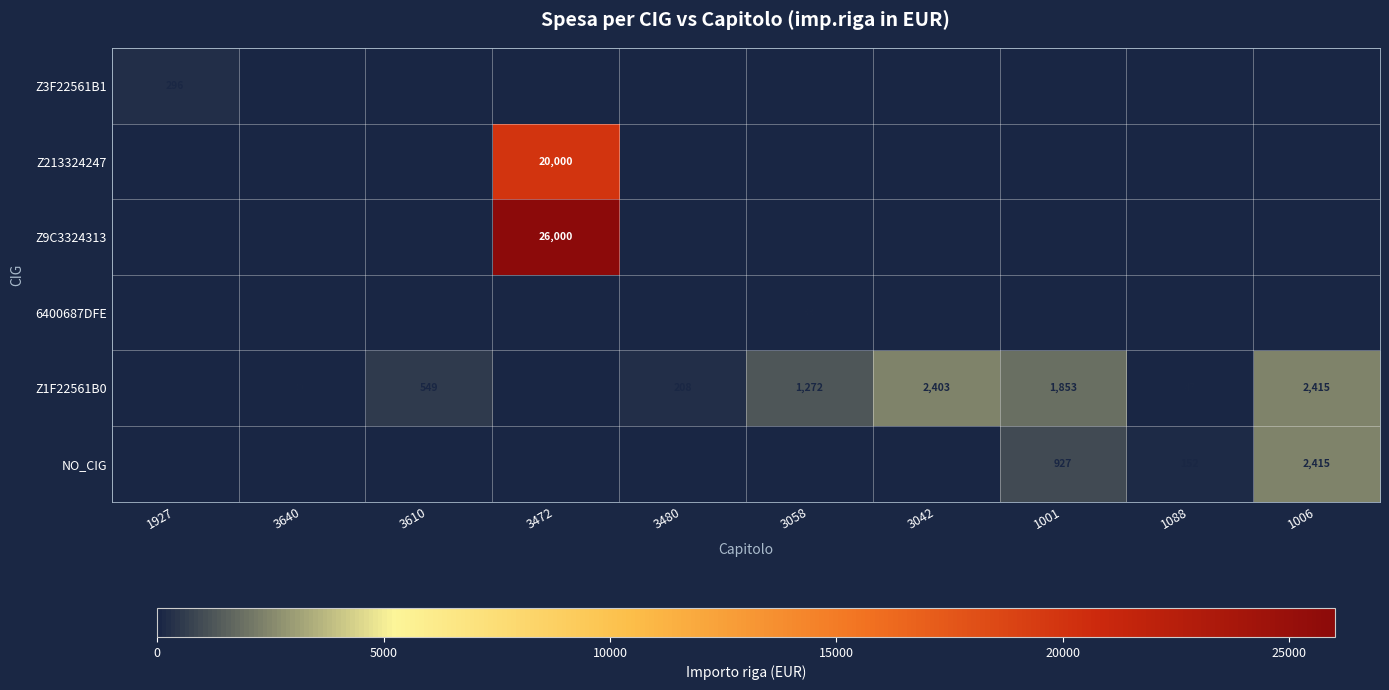

Is it true that Z1F22561B0 equals 1853 at 1001?

True